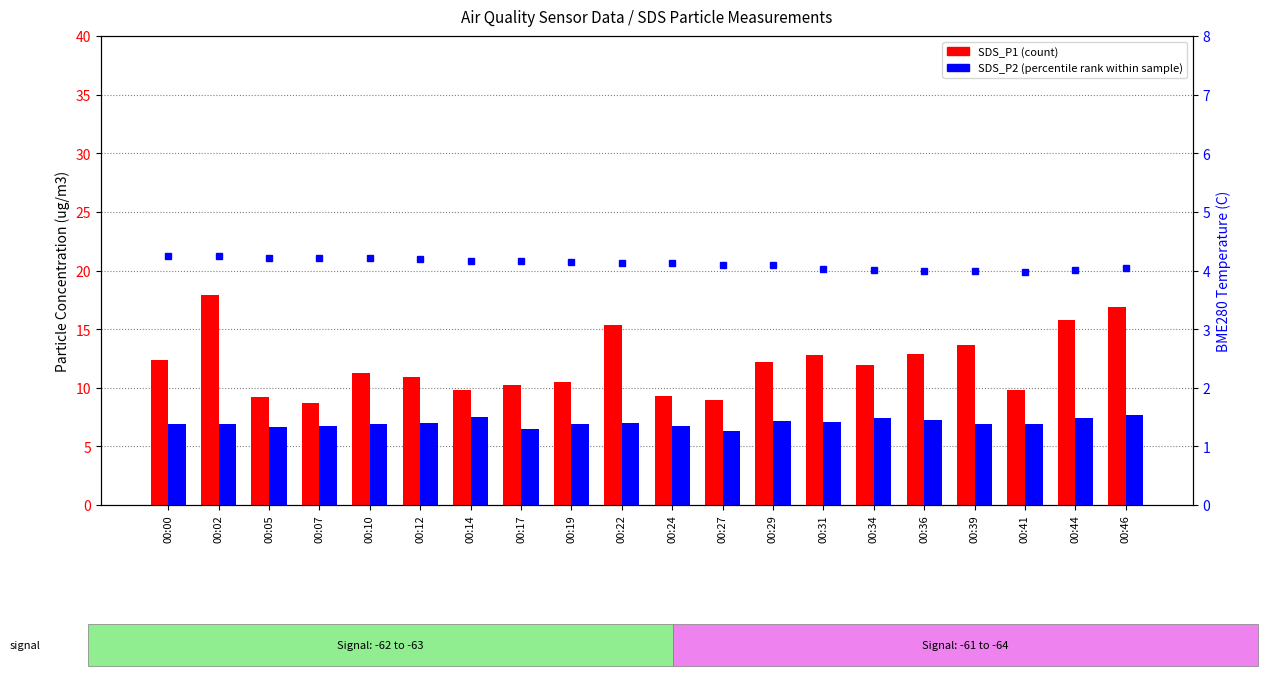

At which category is the sum across all series the highest?

00:02